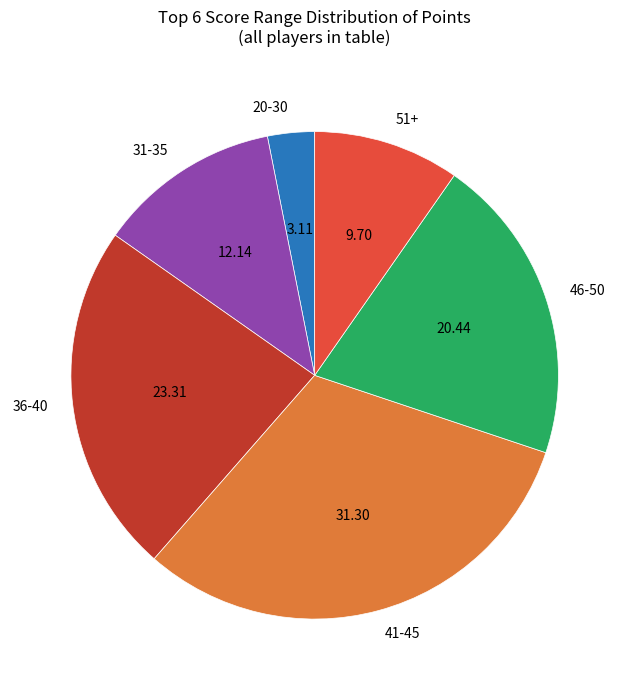

What is the ratio of the value at 51+ to the value at 36-40?

0.4